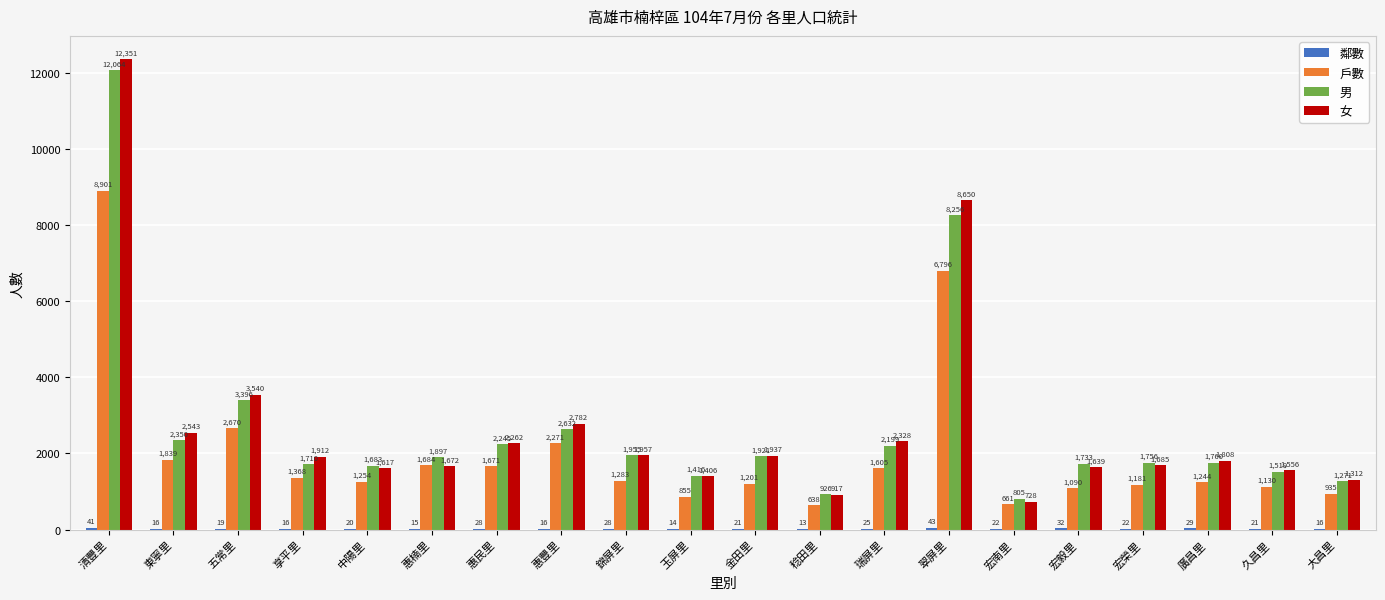

What is the total value across all series at 惠豐里?

7701